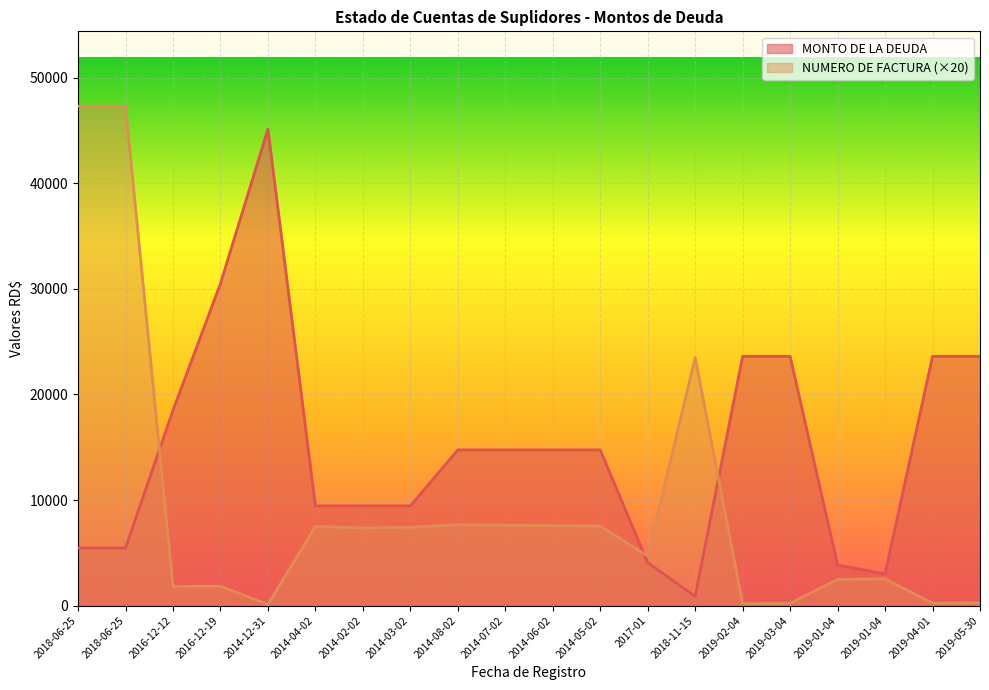

Which series has the largest total across all categories?

MONTO DE LA DEUDA